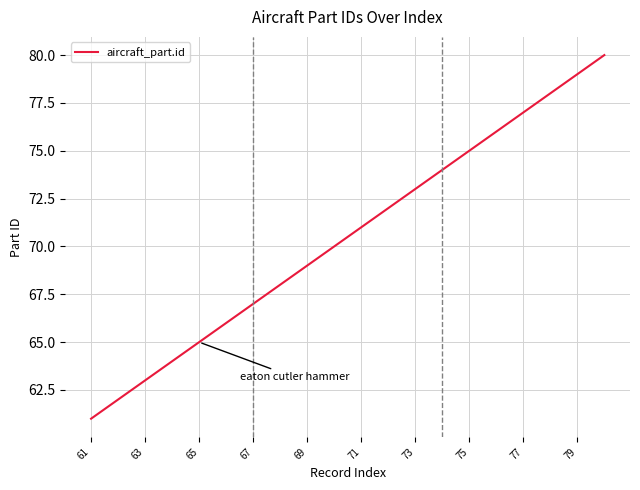

Is this an area chart (filled region under the line)?

No